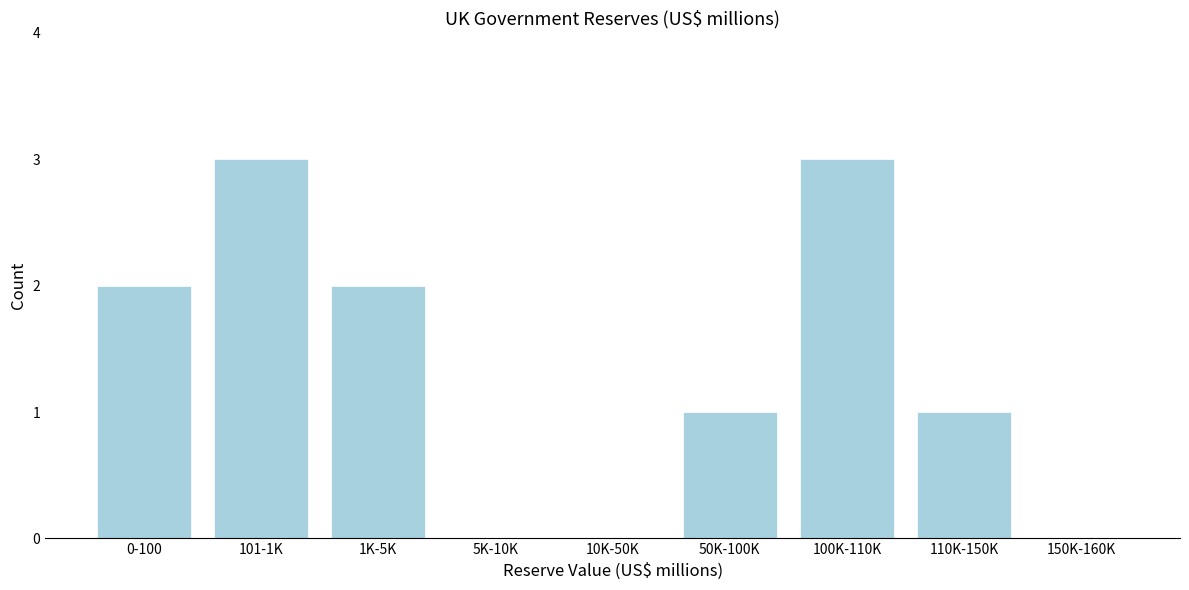

Reading left to right, list all the values displayed in this chart.

0-100=2	101-1K=3	1K-5K=2	5K-10K=0	10K-50K=0	50K-100K=1	100K-110K=3	110K-150K=1	150K-160K=0